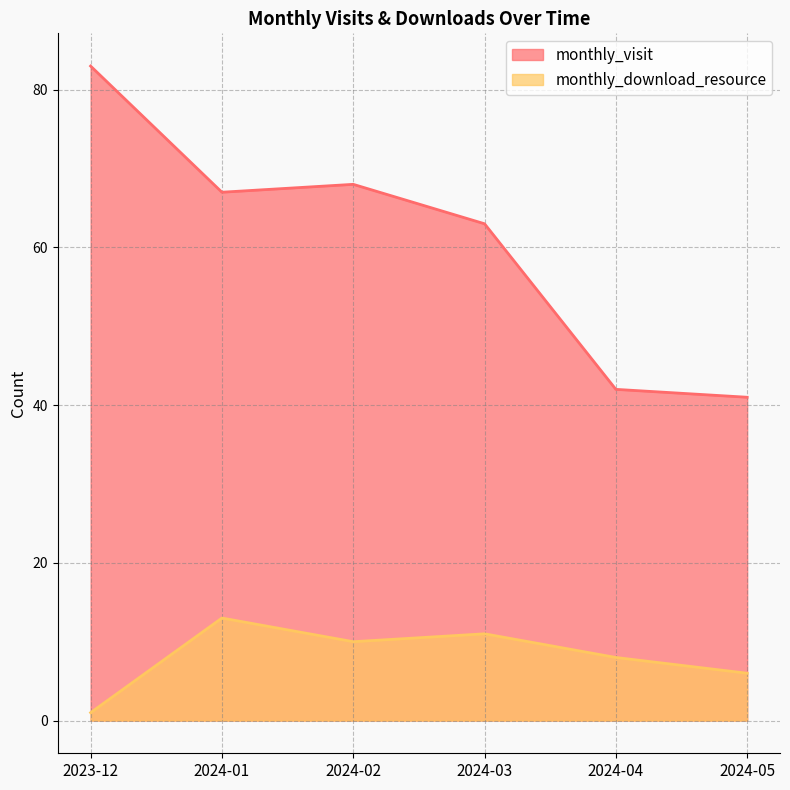

List the series in order of their overall mean, highest first.

monthly_visit, monthly_download_resource